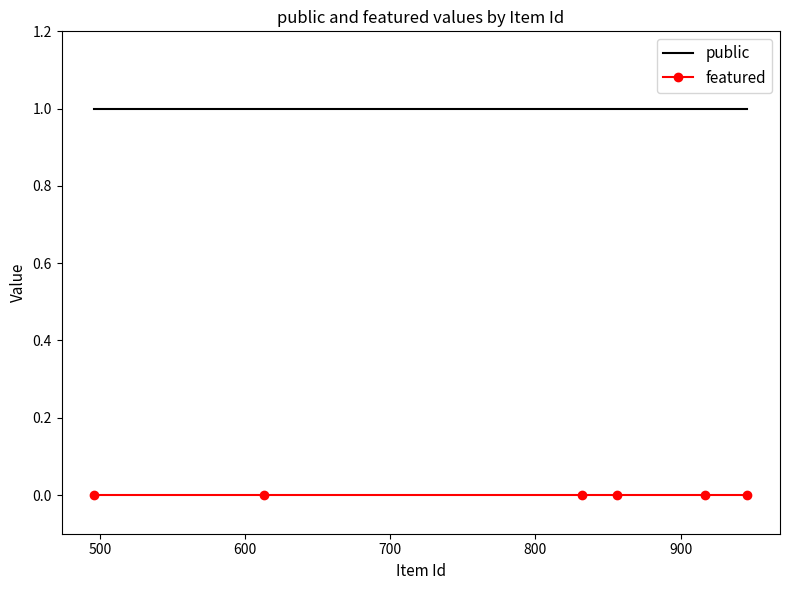

Rank the series by their maximum value, from lowest to highest.

featured, public